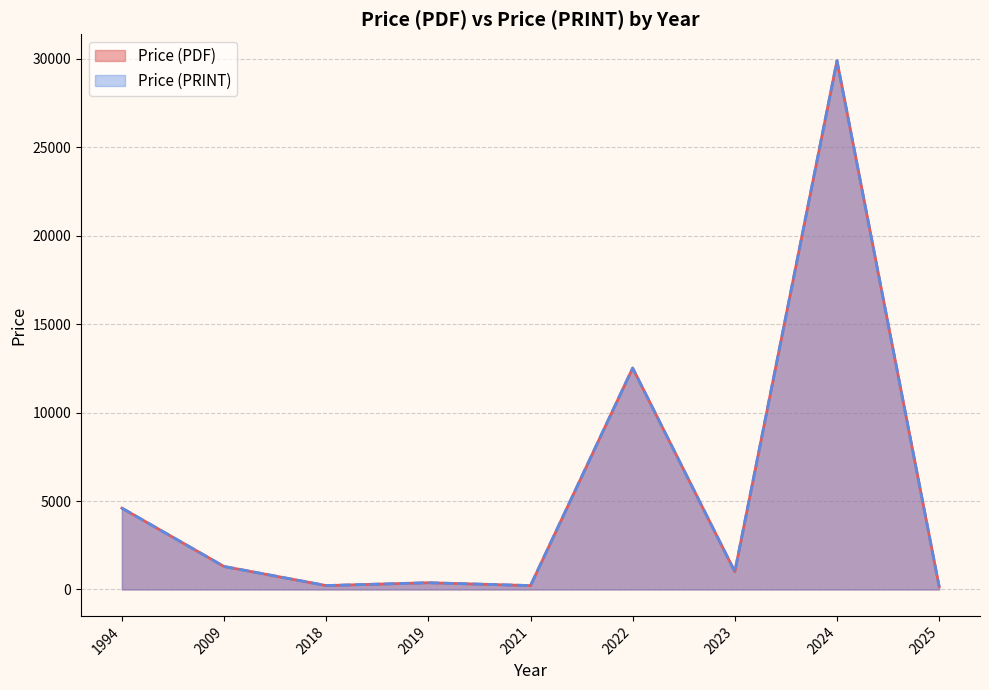

Which series has the largest range (max minus min)?

Price (PDF)